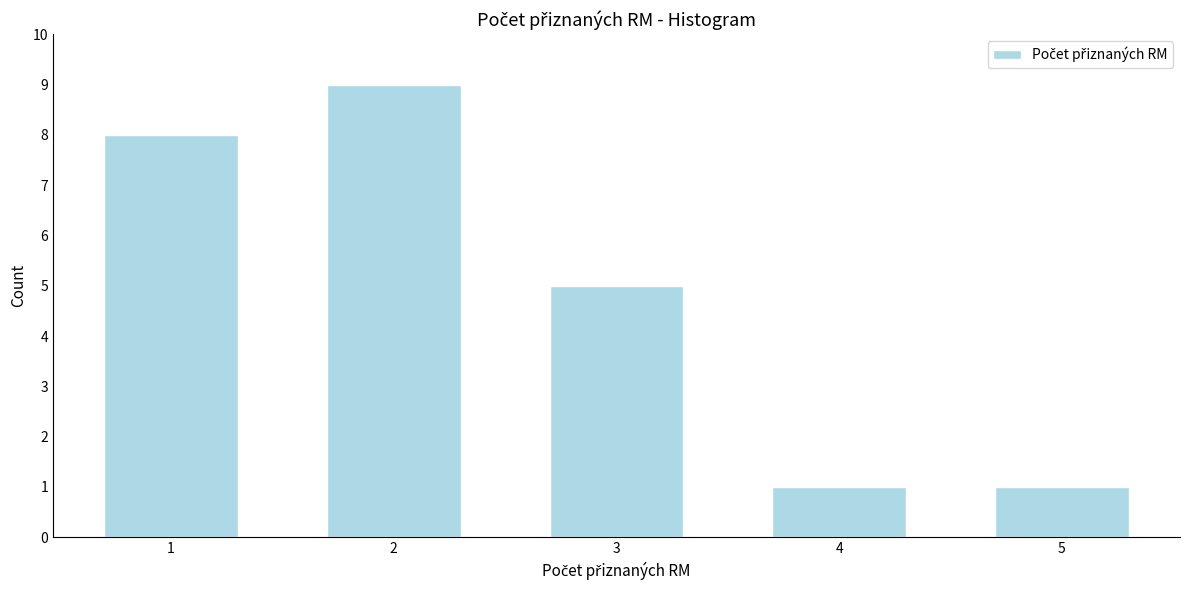

Reading left to right, list all the values displayed in this chart.

8	9	5	1	1